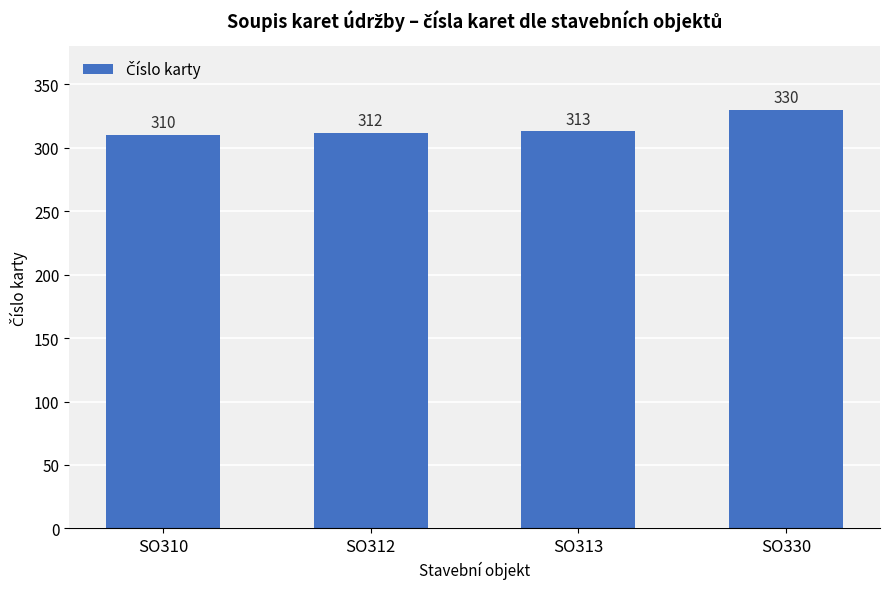

The value at SO310 is 556. True or false?

False